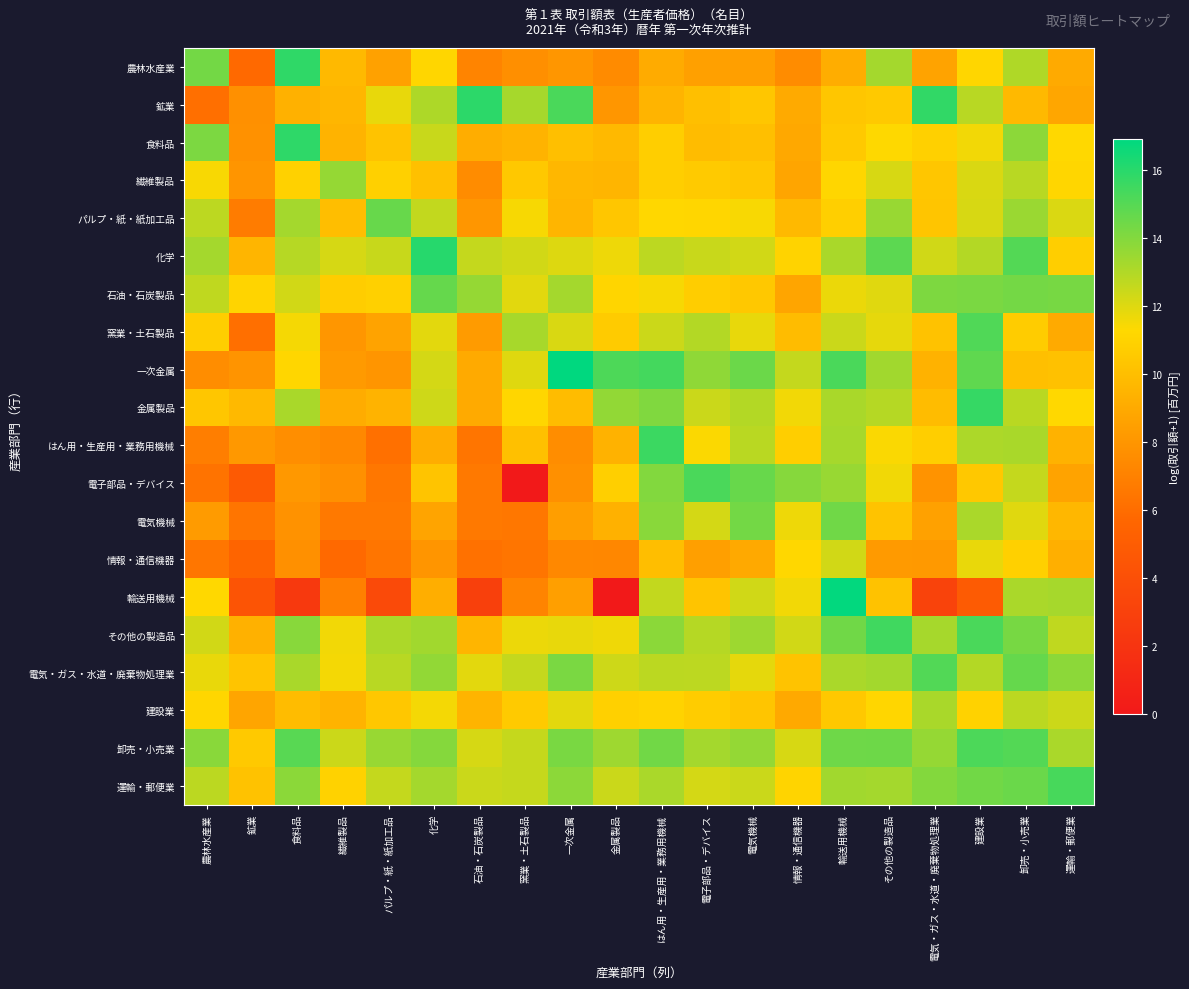

At how many categories does at least one series exceed 10?

20